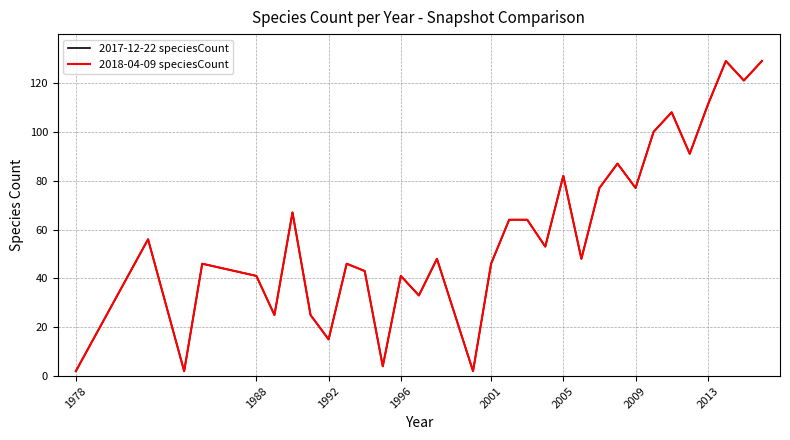

Does the chart have visible grid lines?

Yes